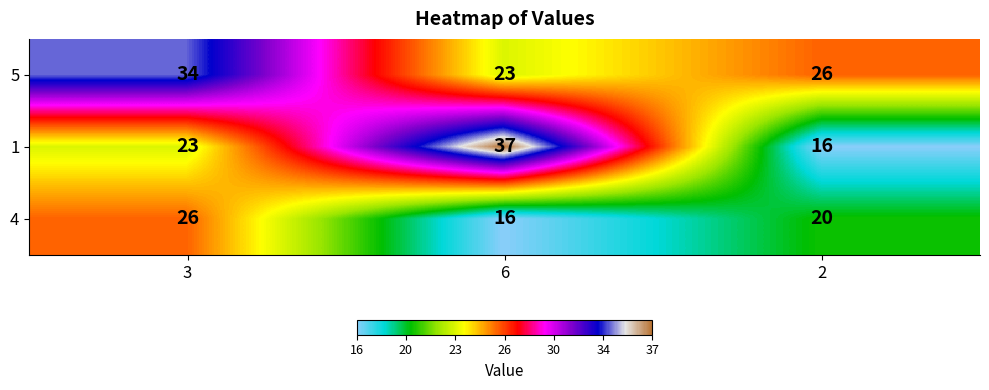

At how many categories does at least one series exceed 24?

3